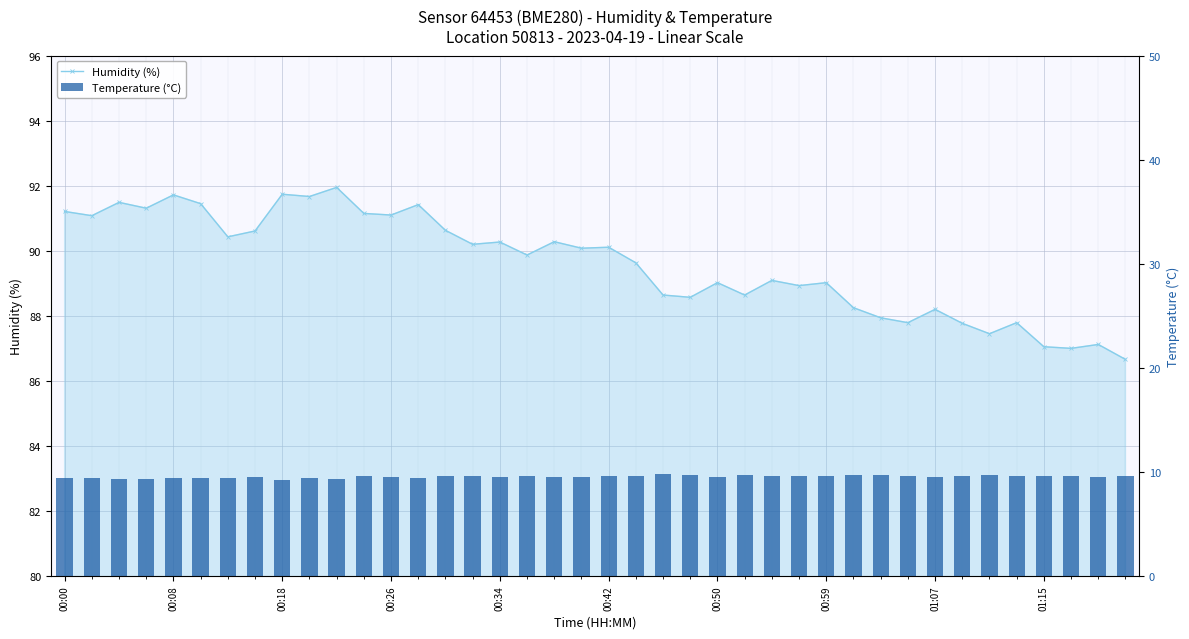

What are all the series names shown in the legend?

Humidity (%), Temperature (°C)